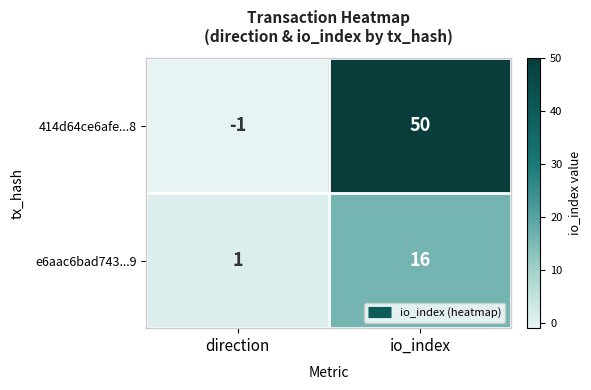

Which series has the largest total across all categories?

414d64ce6afe...8